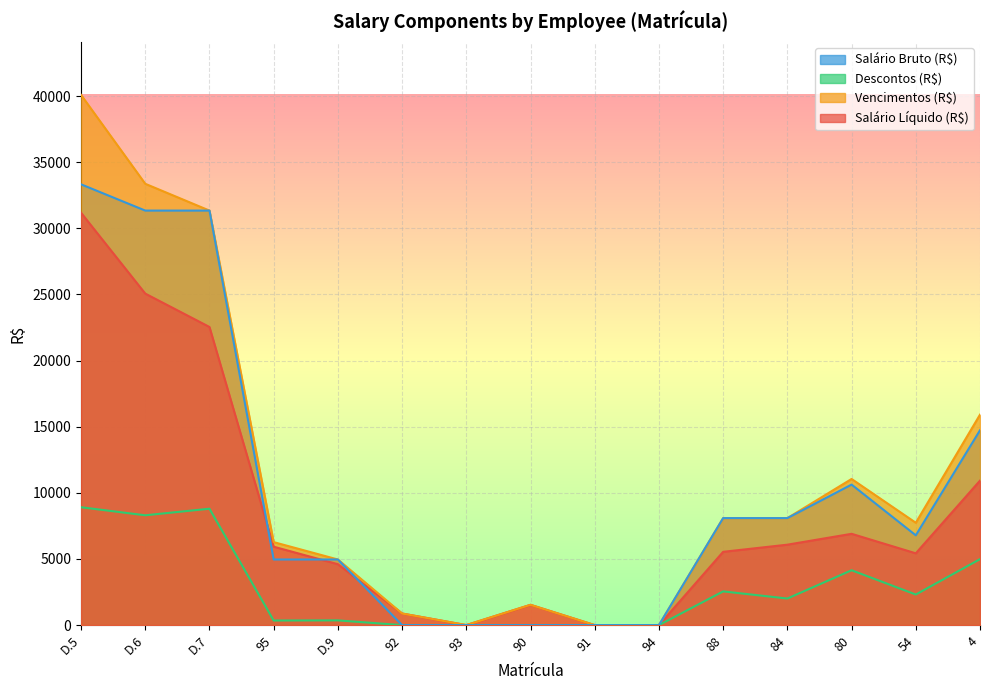

True or false: Descontos (R$) and Salário Bruto (R$) cross at least once.

False